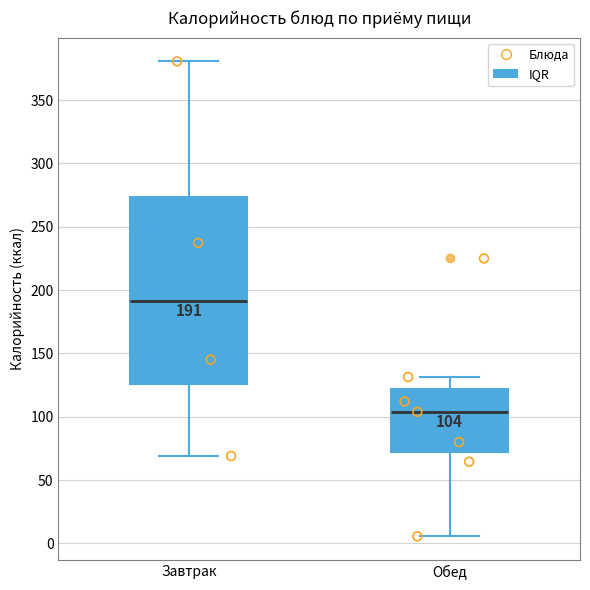

Which box is the tallest, from its lower edge to its upper edge?

Завтрак